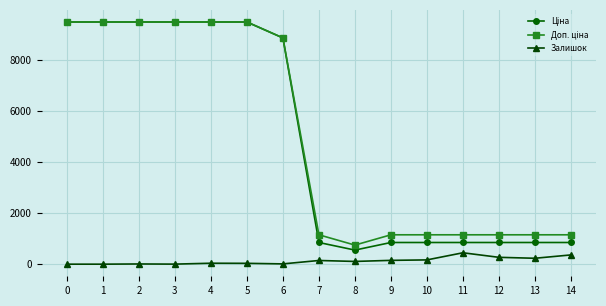

The value of Залишок at 12 is 268.0. True or false?

True